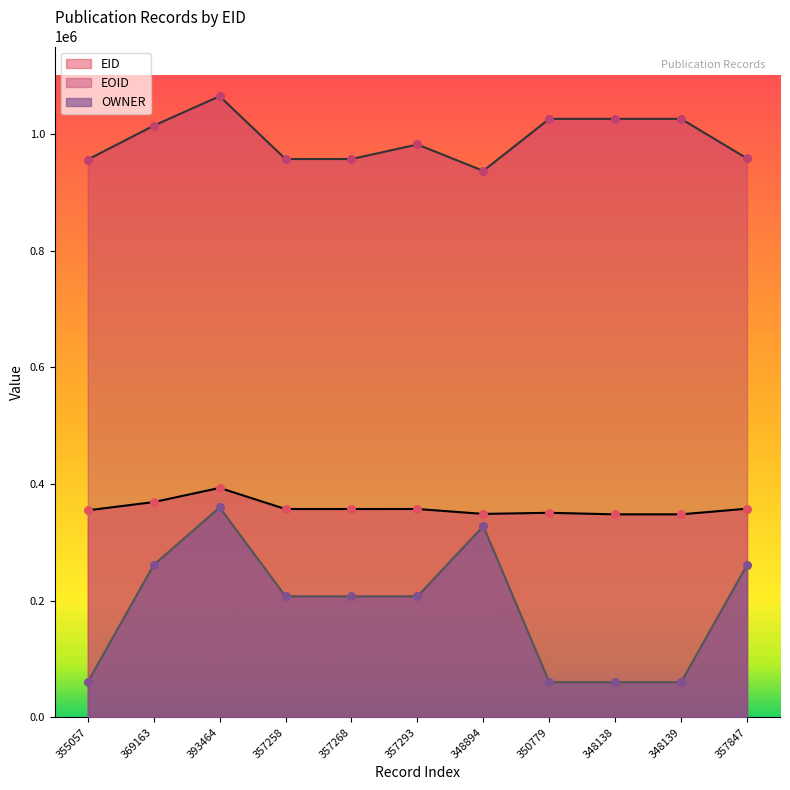

Which series has the widest spread of Y values?

OWNER